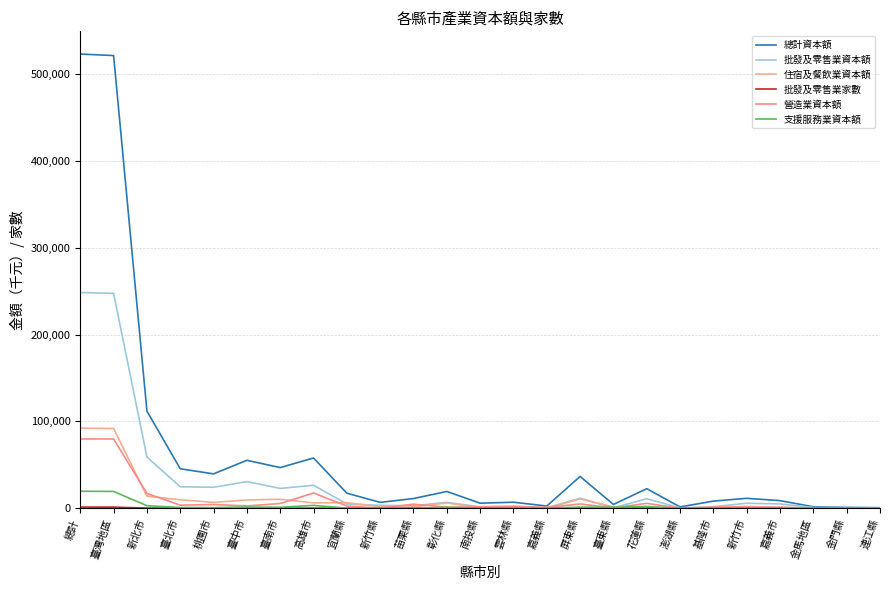

True or false: 批發及零售業資本額 and 住宿及餐飲業資本額 intersect in this chart.

True